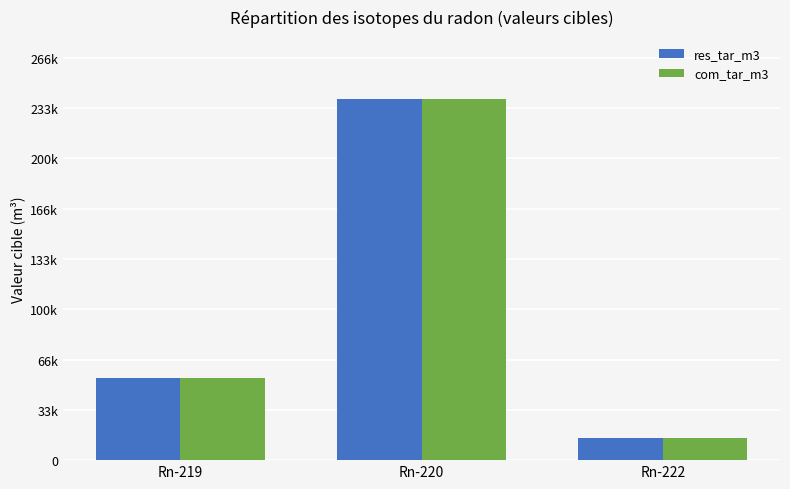

Are the bars grouped side by side (vs. stacked)?

Yes